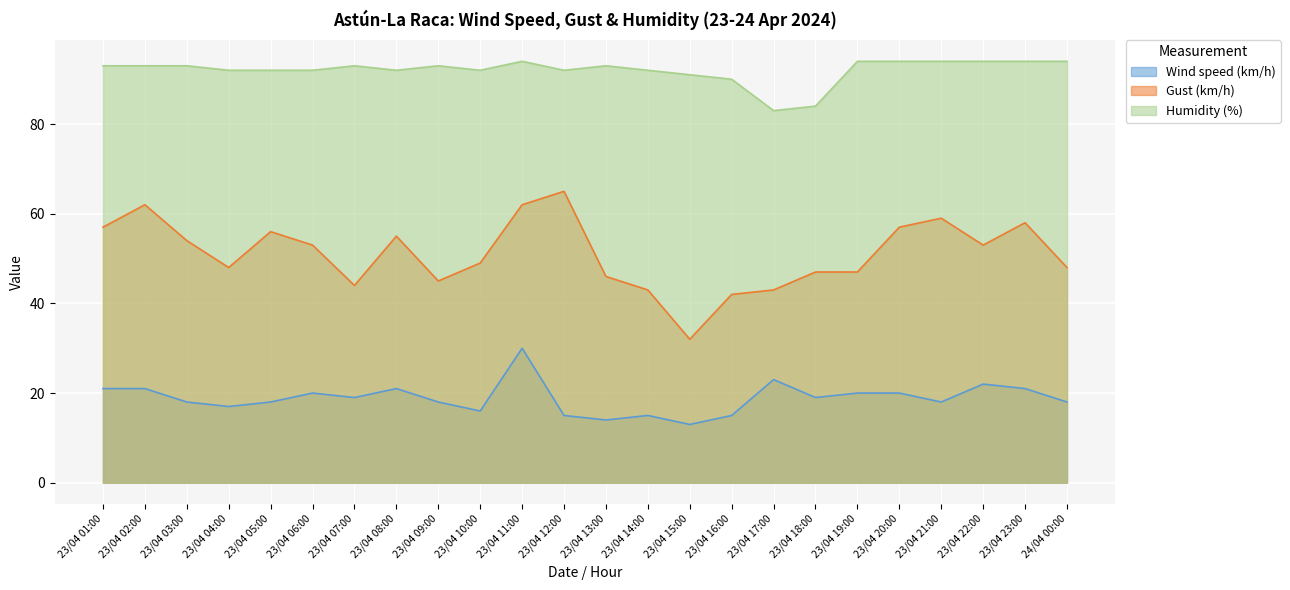

What is the difference between the Wind speed (km/h) values at 23/04 03:00 and 23/04 11:00?

12